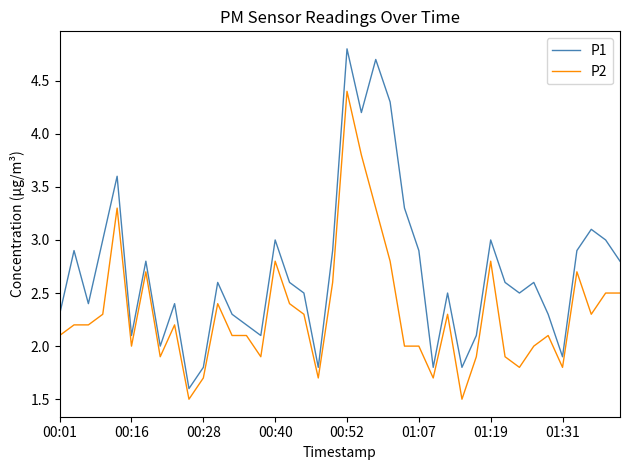

True or false: P1 and P2 intersect in this chart.

False